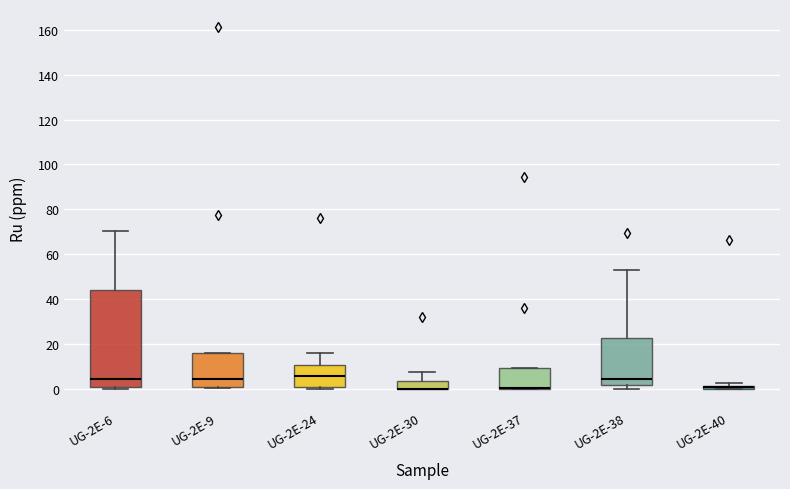

Where is the lower edge of the box for UG-2E-30 on the y-axis? The values are not printed on the chart, so give them approximately, as read against the axis.

0